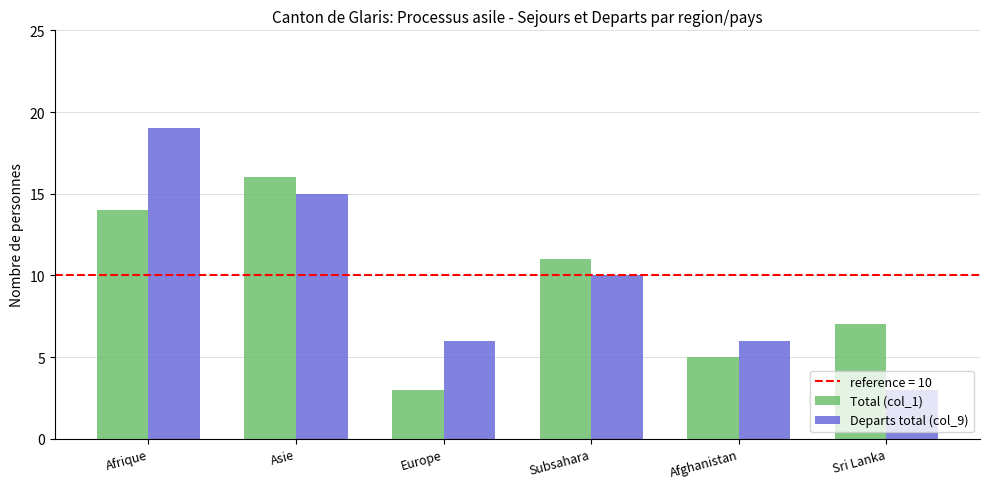

Rank the series by their maximum value, from highest to lowest.

Departs total (col_9), Total (col_1)